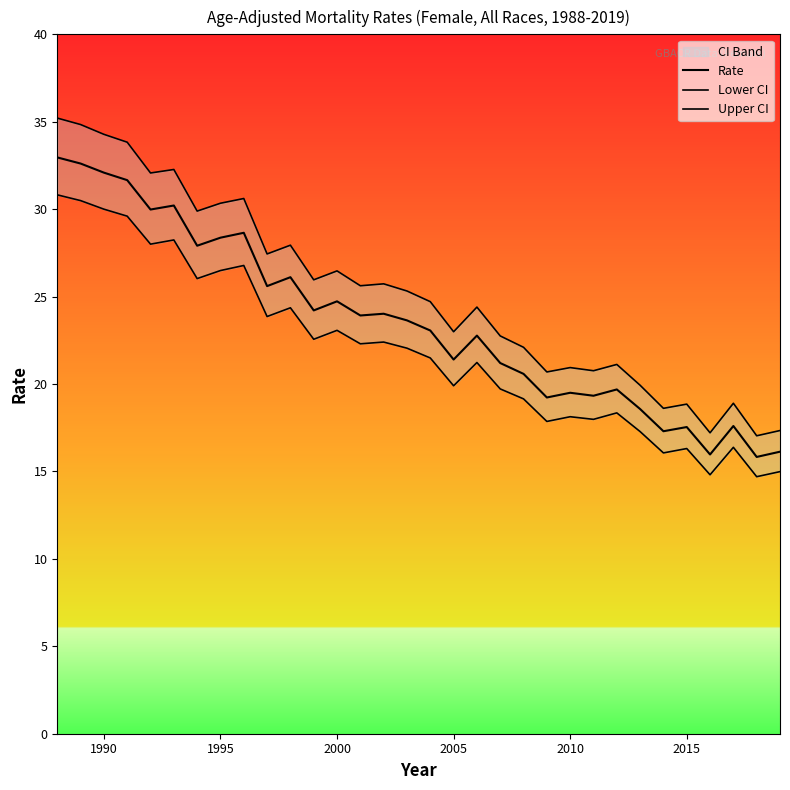

True or false: Lower CI and Upper CI cross at least once.

False